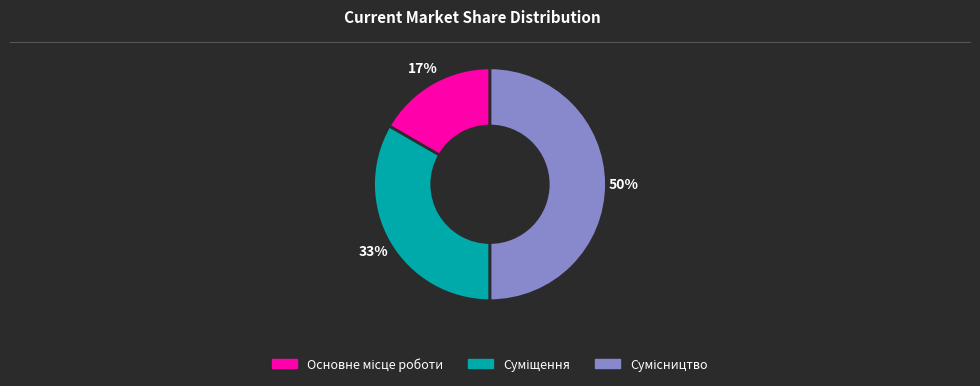

To the nearest percent, what is the average slice percentage?

33%